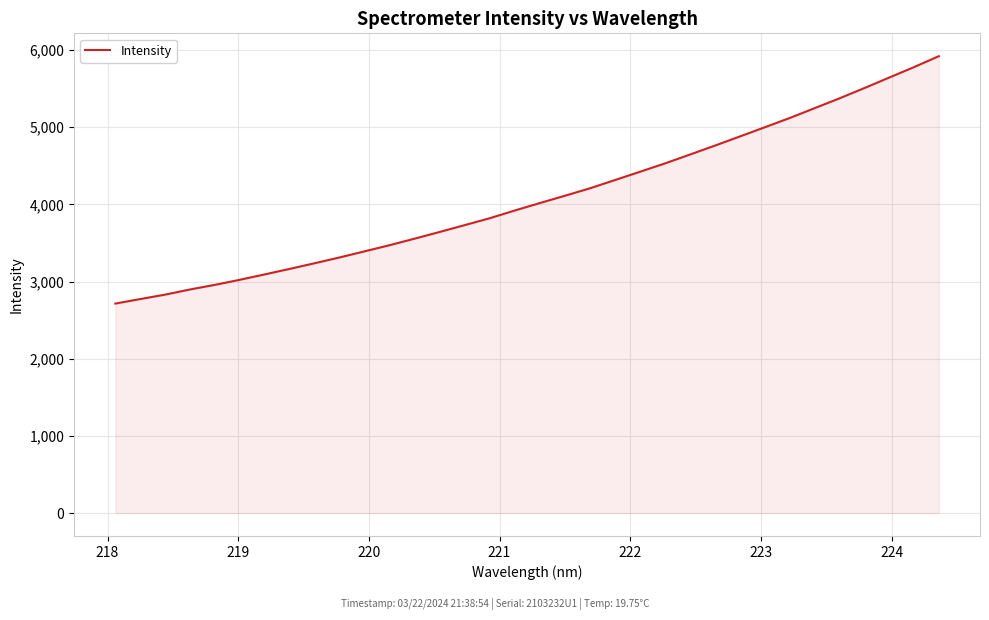

What is the greatest value displayed?

5920.7